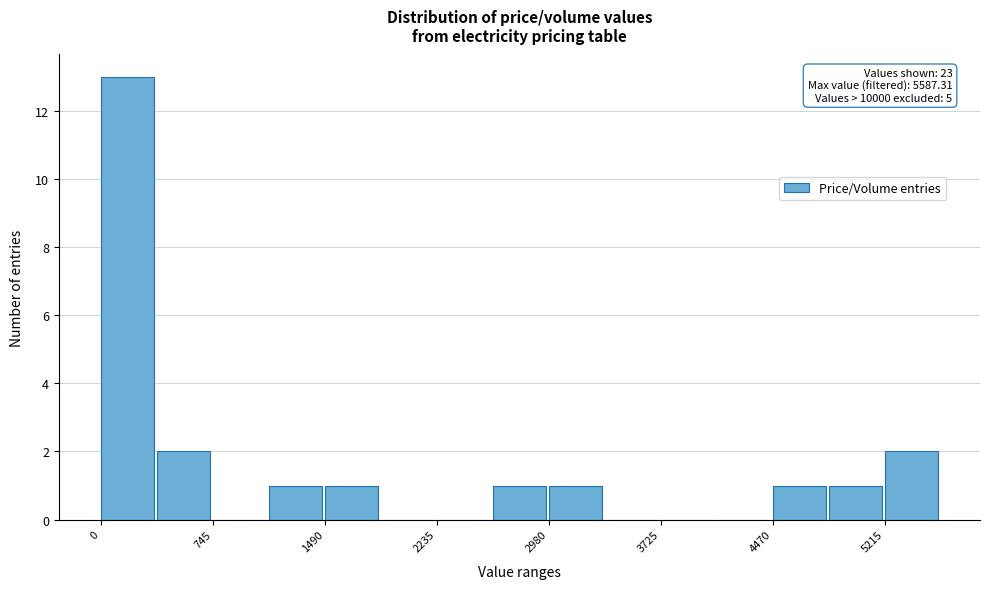

Around what value on the x-axis is the tallest bar? Give the approximate position of its centre, as read against the axis.

200